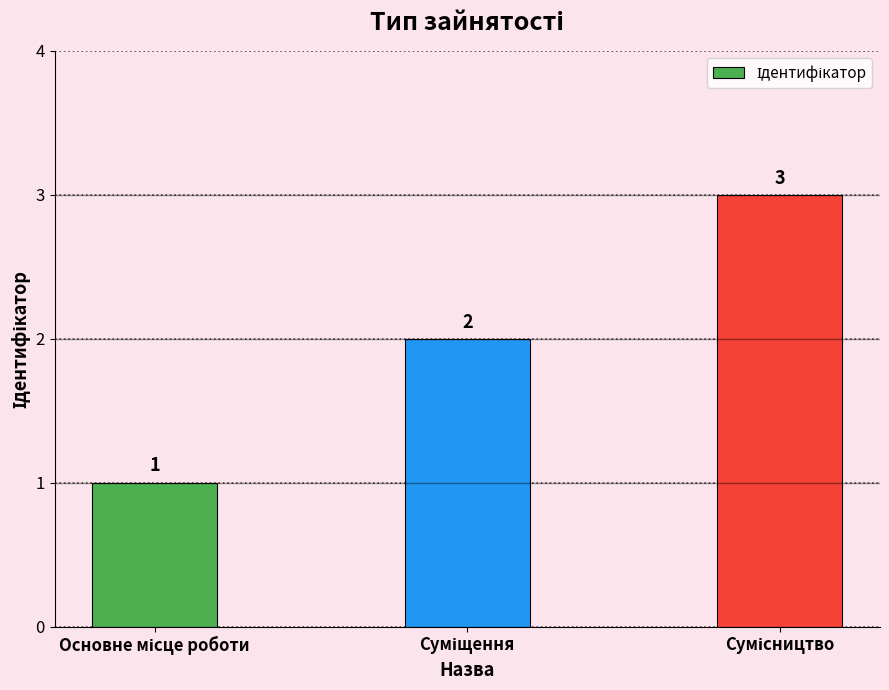

What is the value of the 2nd bar from the left?

2